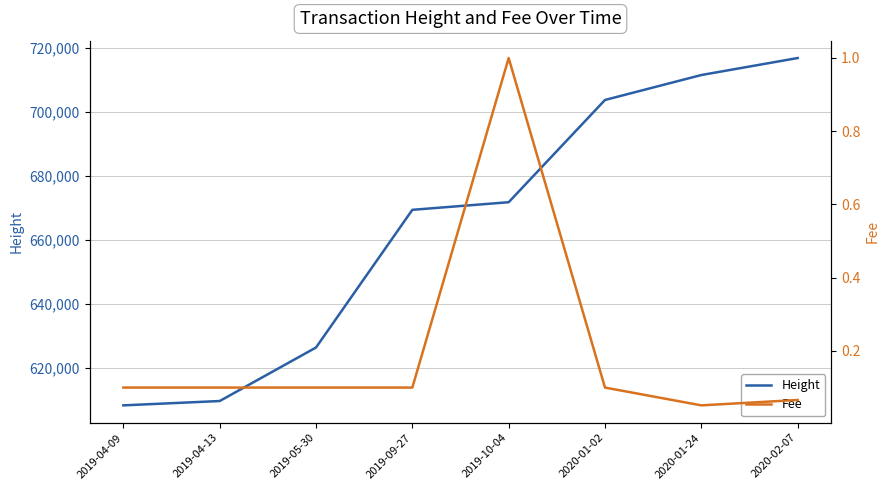

The Height series shows 142600.3 at 2020-01-02. True or false?

False